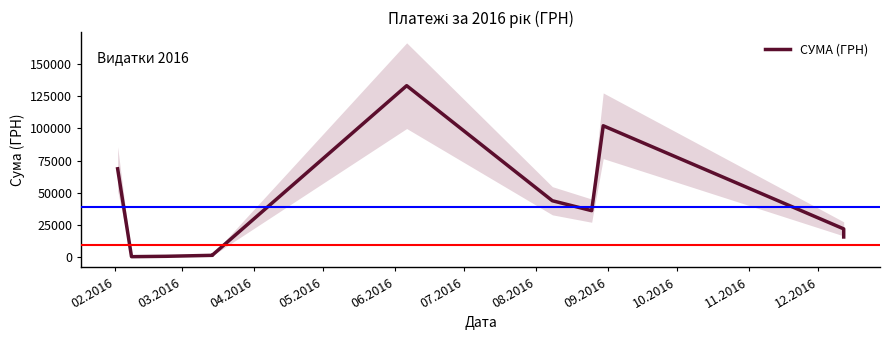

True or false: the data has more than 2 interior local peaks.

False